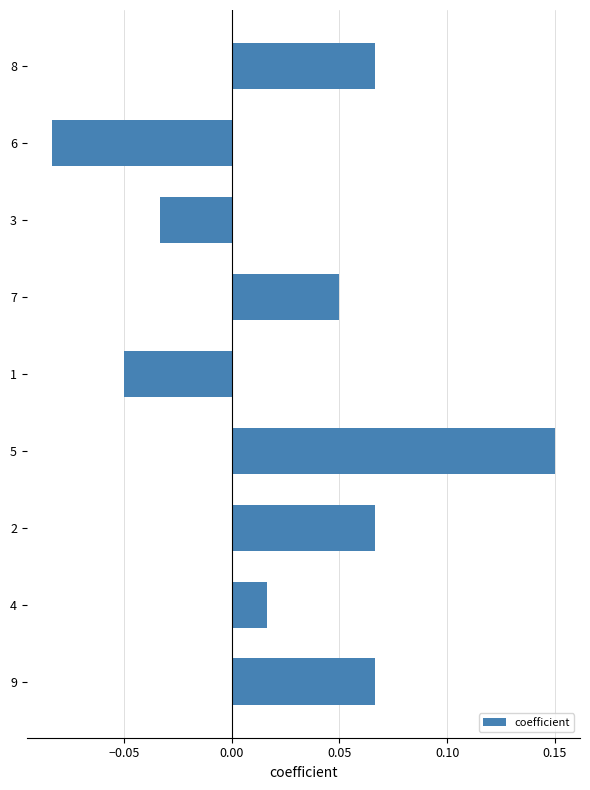

Which has a higher value, 9 or 3?

9